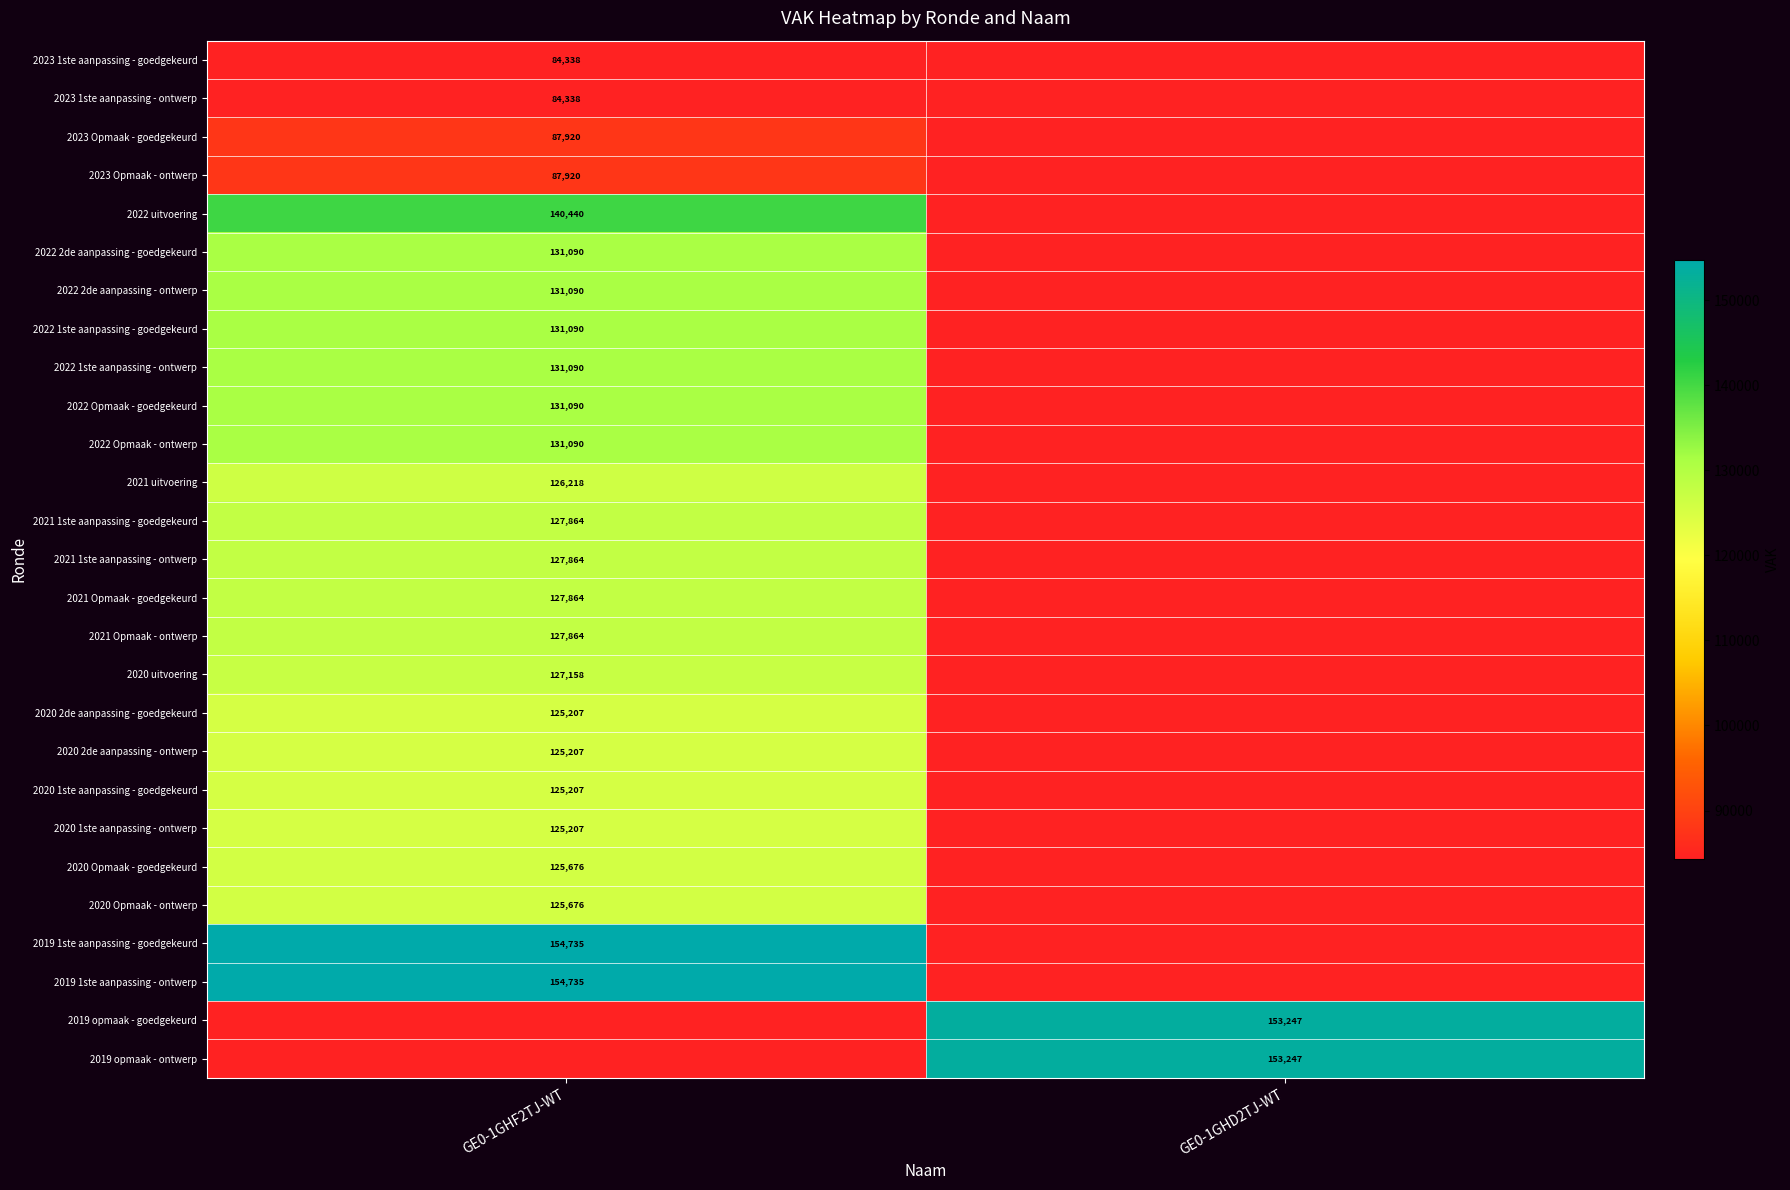

At how many categories does at least one series exceed 58345?

2